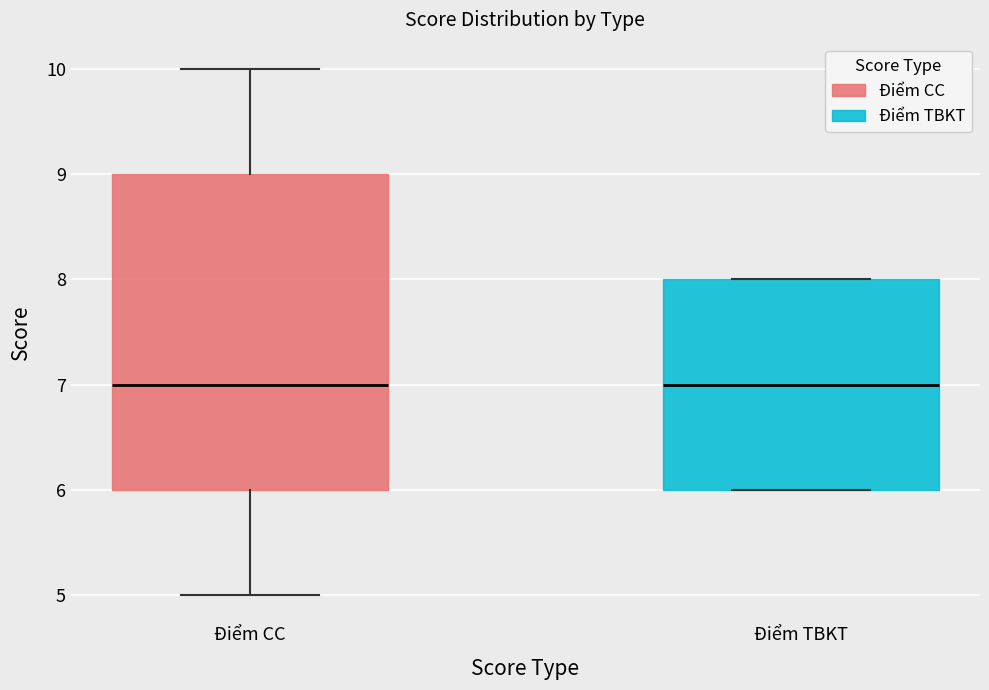

Where does the median line of the box for Điểm CC sit on the y-axis? The values are not printed on the chart, so give them approximately, as read against the axis.

7